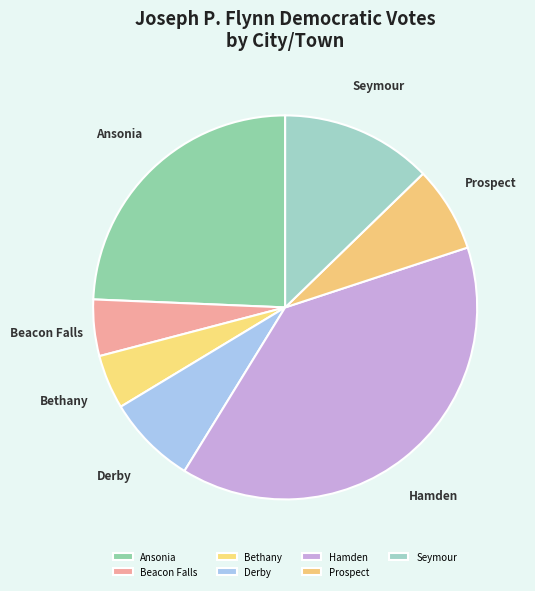

What is the largest slice in the pie chart?

Hamden